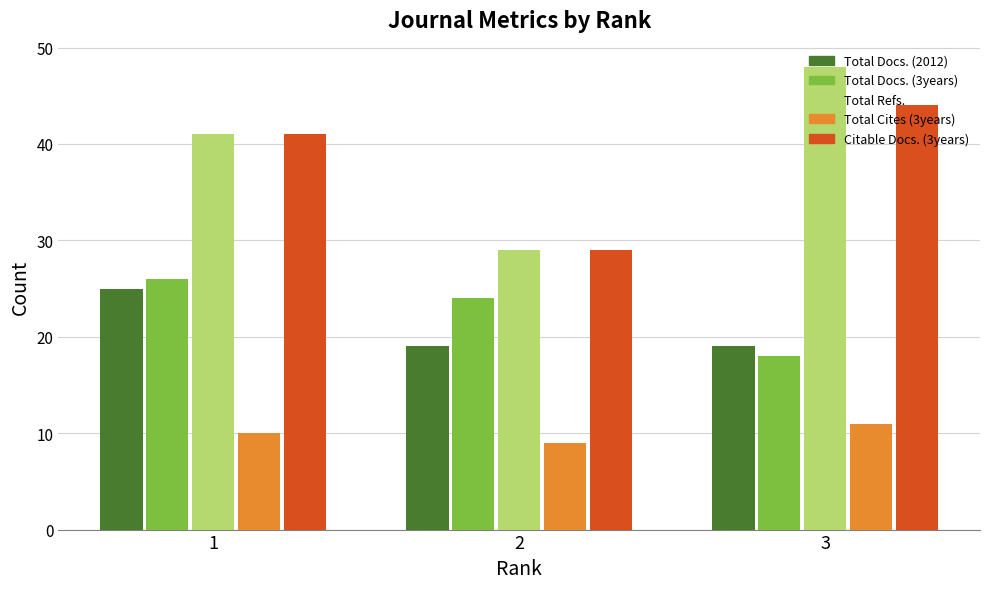

Where does the Total Docs. (3years) series first go above 24?

1